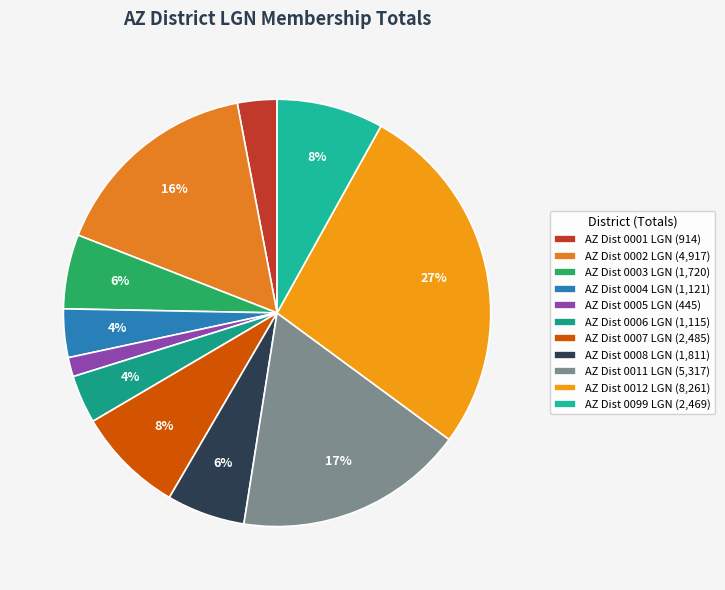

Does AZ Dist 0011 LGN represent more than half of the total?

No